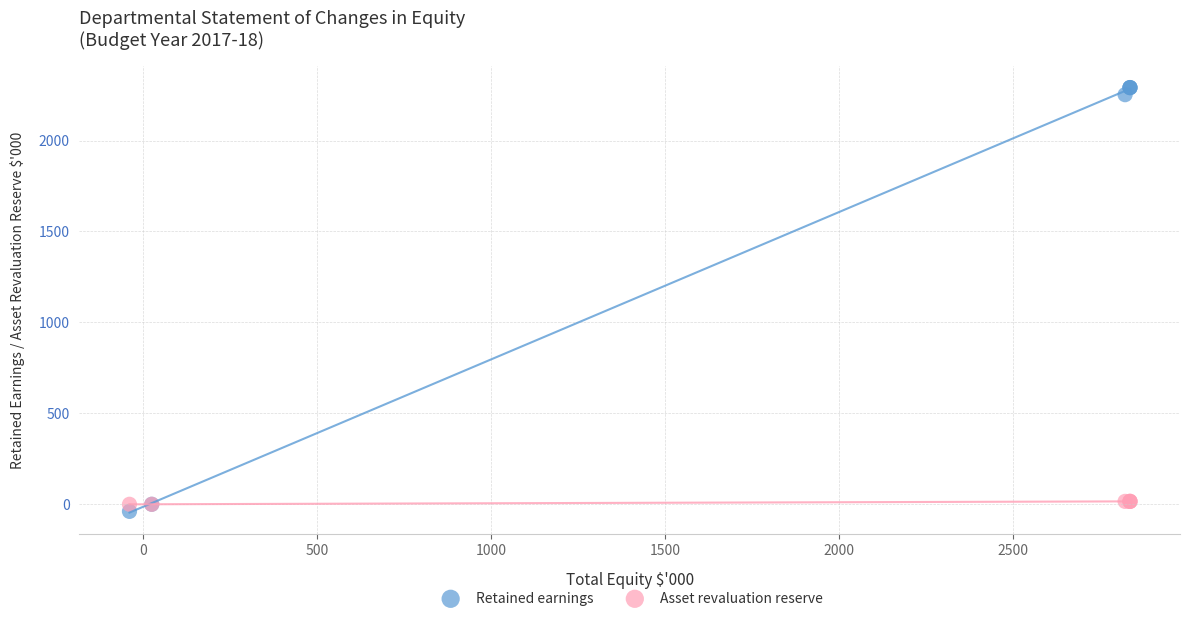

Which series contains the lowest Y value?

Retained earnings